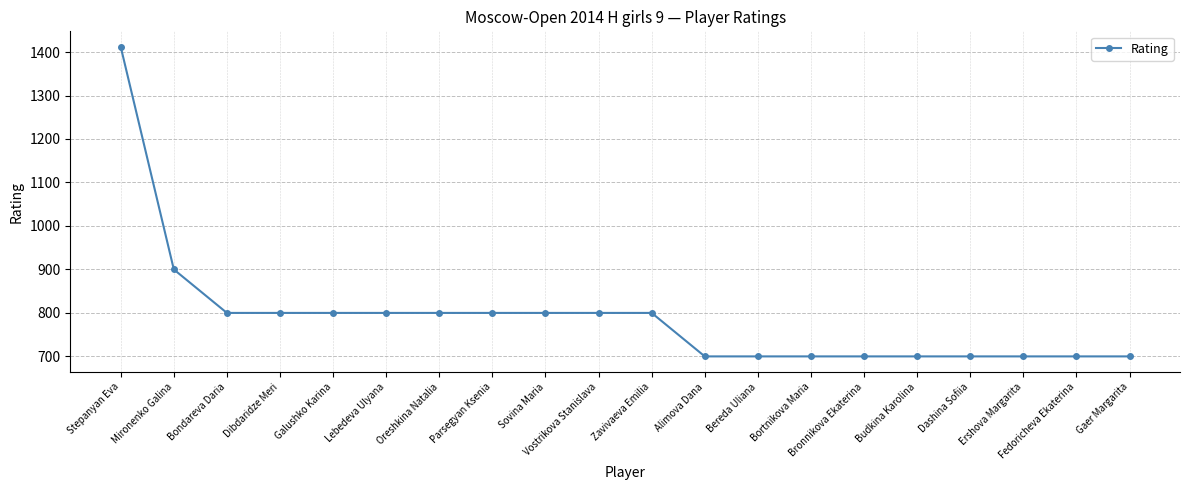

What is the maximum value shown in the chart?

1412